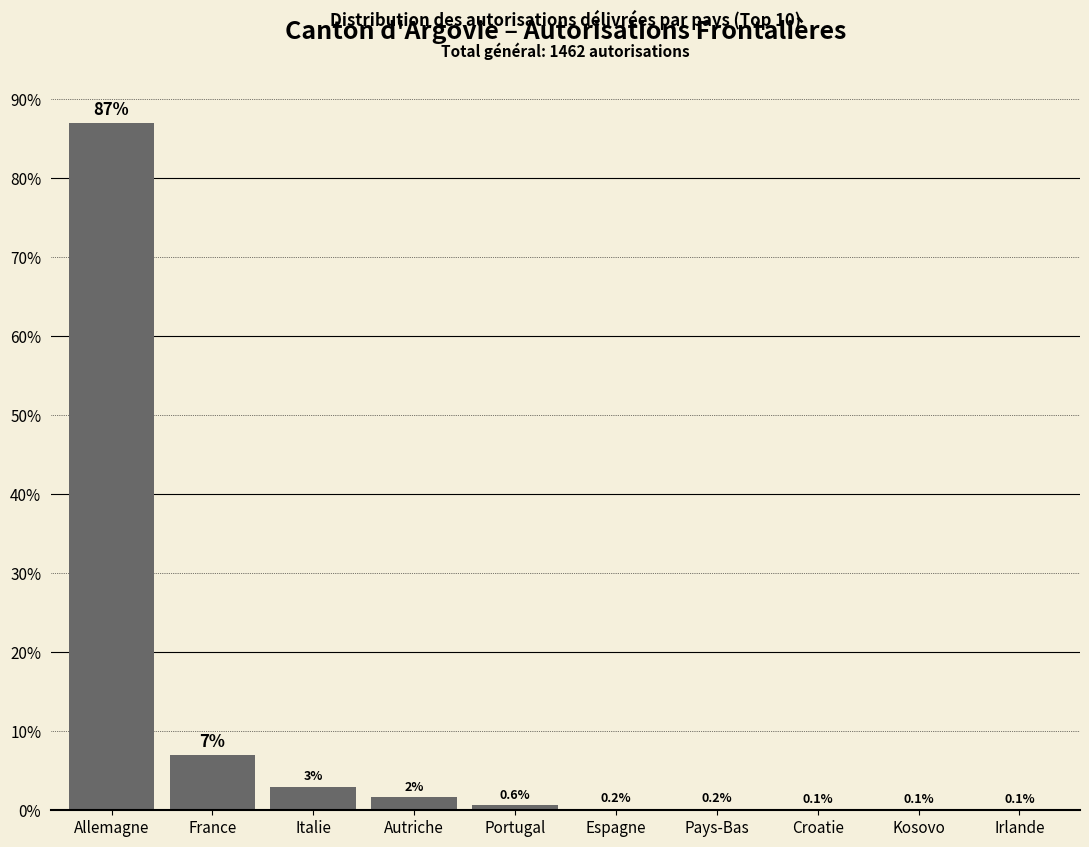

The value at Portugal is 0.6. True or false?

True